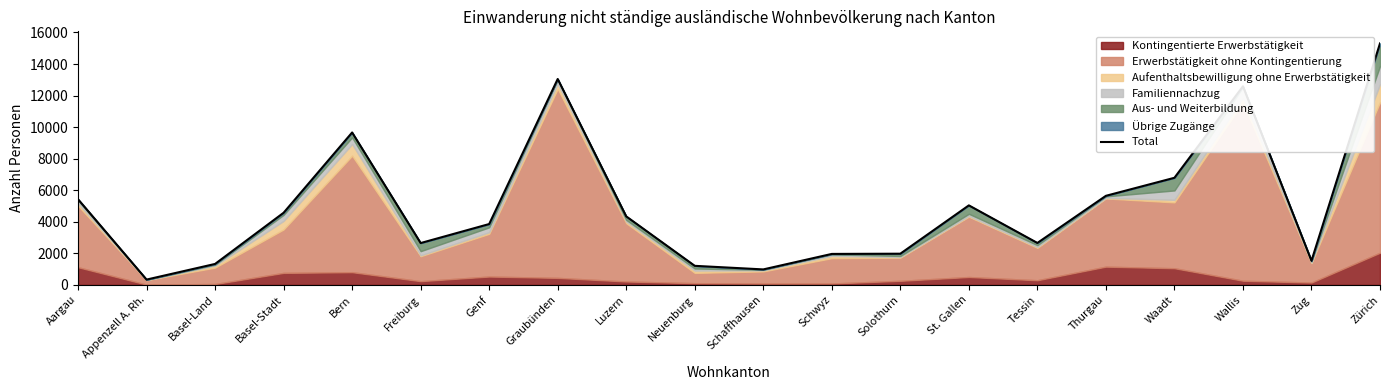

Reading right to left, transcribe all the data shown in this chart.

15306	1525	12586	6788	5645	2657	5039	1976	1962	980	1207	4341	13050	3856	2651	9660	4571	1327	335	5427